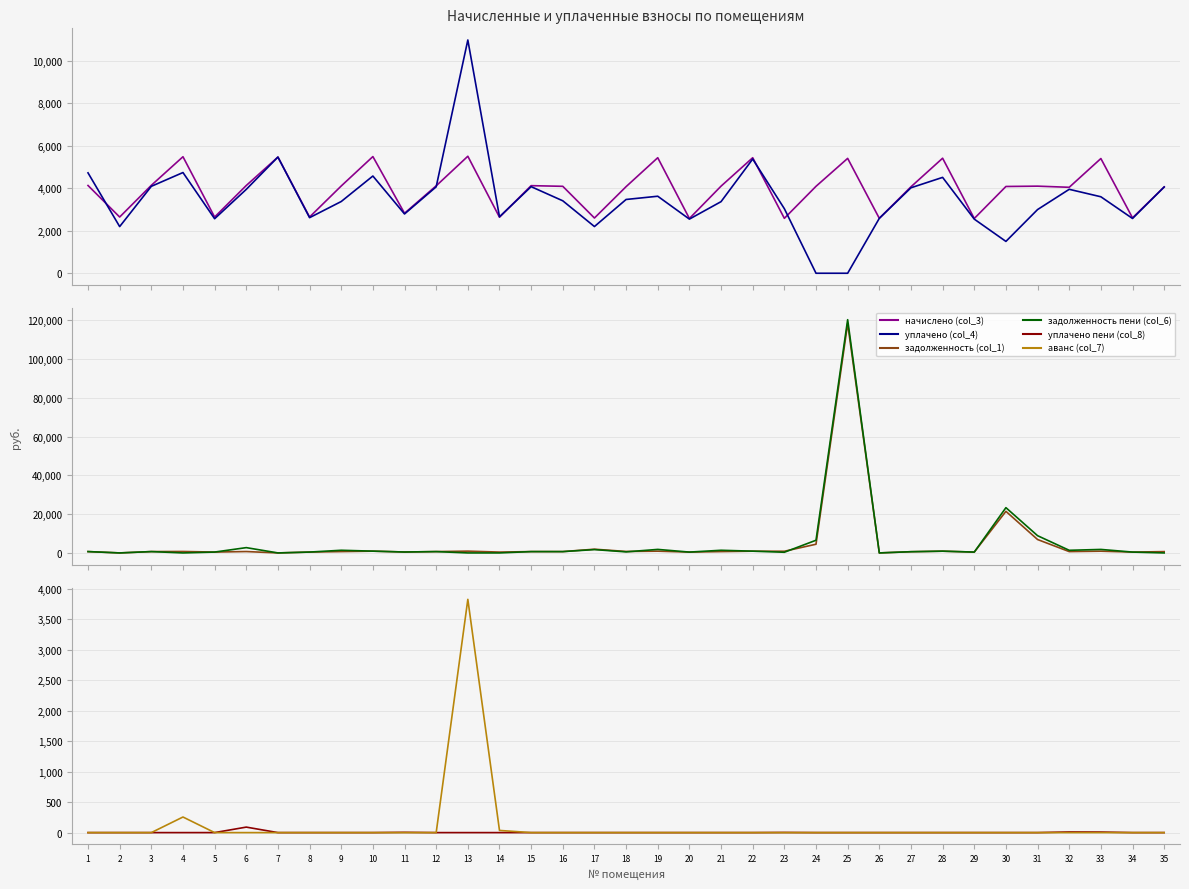

Read the начислено (col_3) value at 13.

5511.8